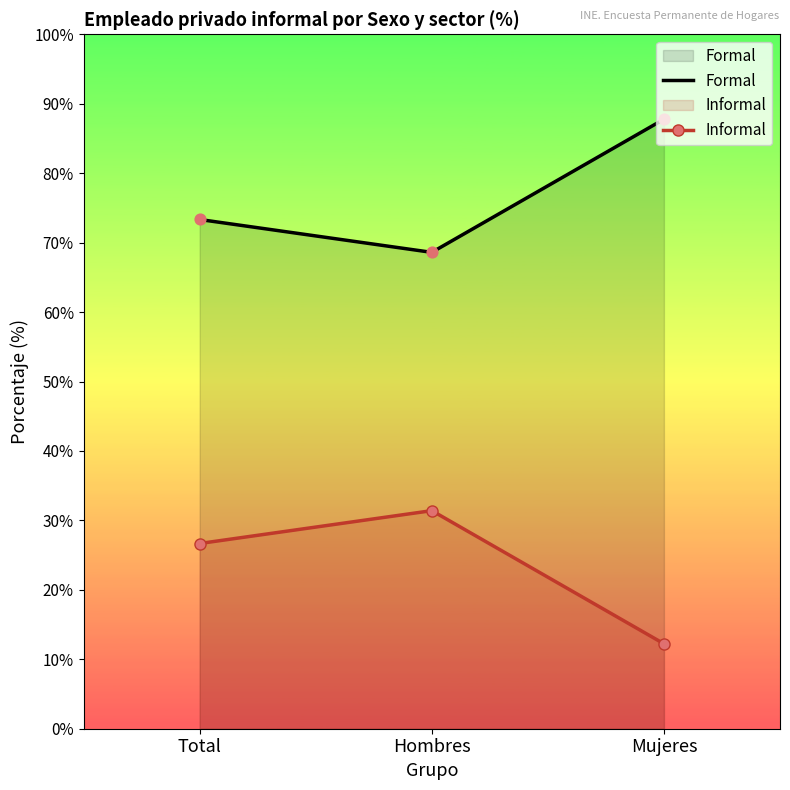

What are all the series names shown in the legend?

Formal, Informal